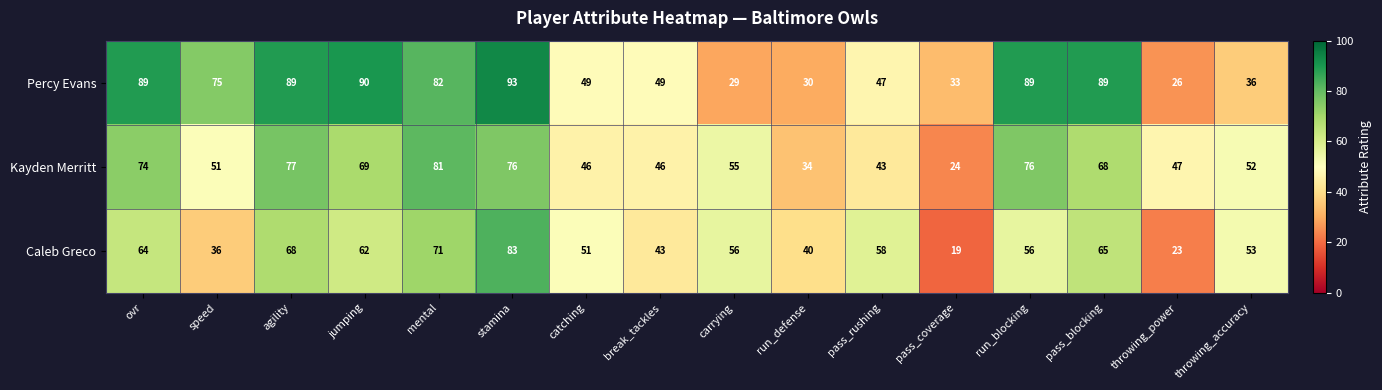

Which category has the highest value across all series?

stamina